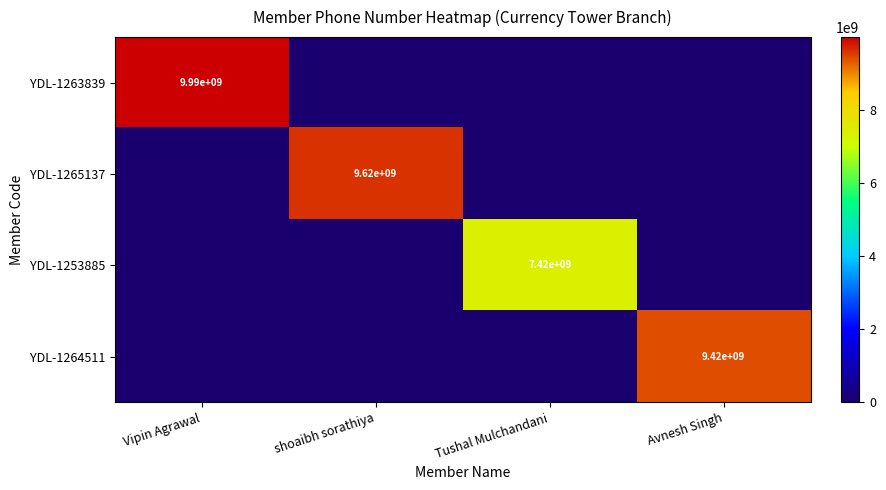

Is the value of YDL-1263839 at Vipin Agrawal greater than the value of YDL-1265137 at shoaibh sorathiya?

Yes